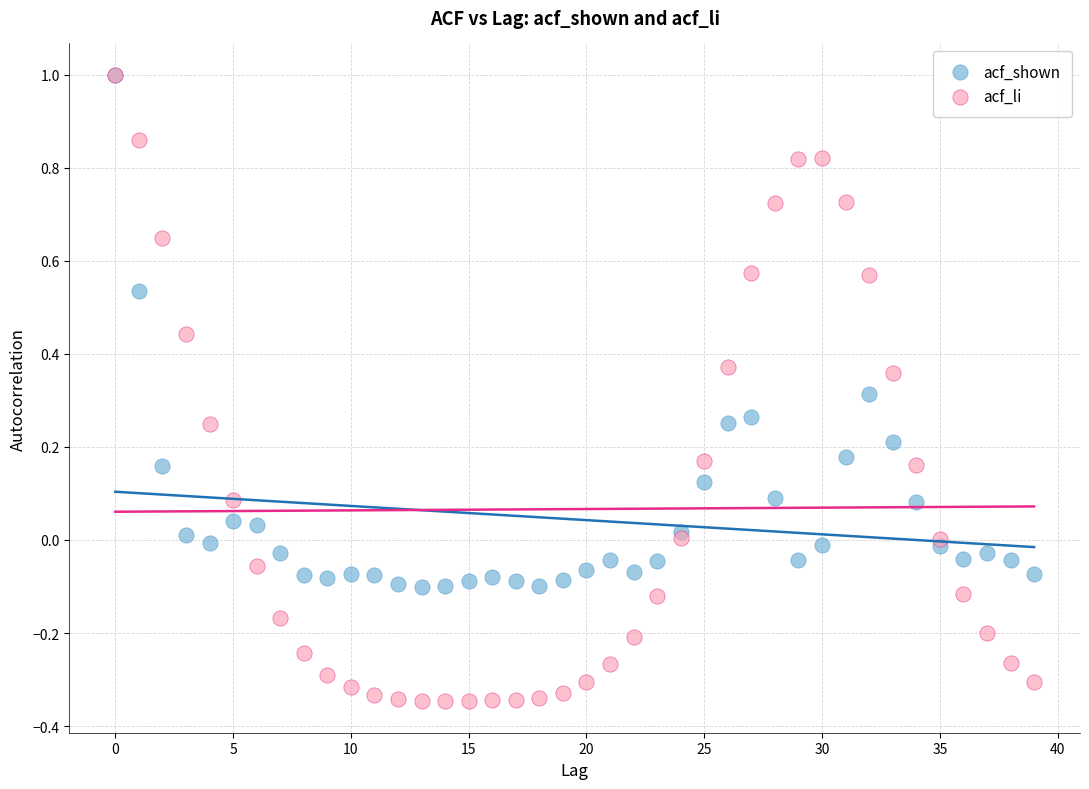

What are all the series names shown in the legend?

acf_shown, acf_li